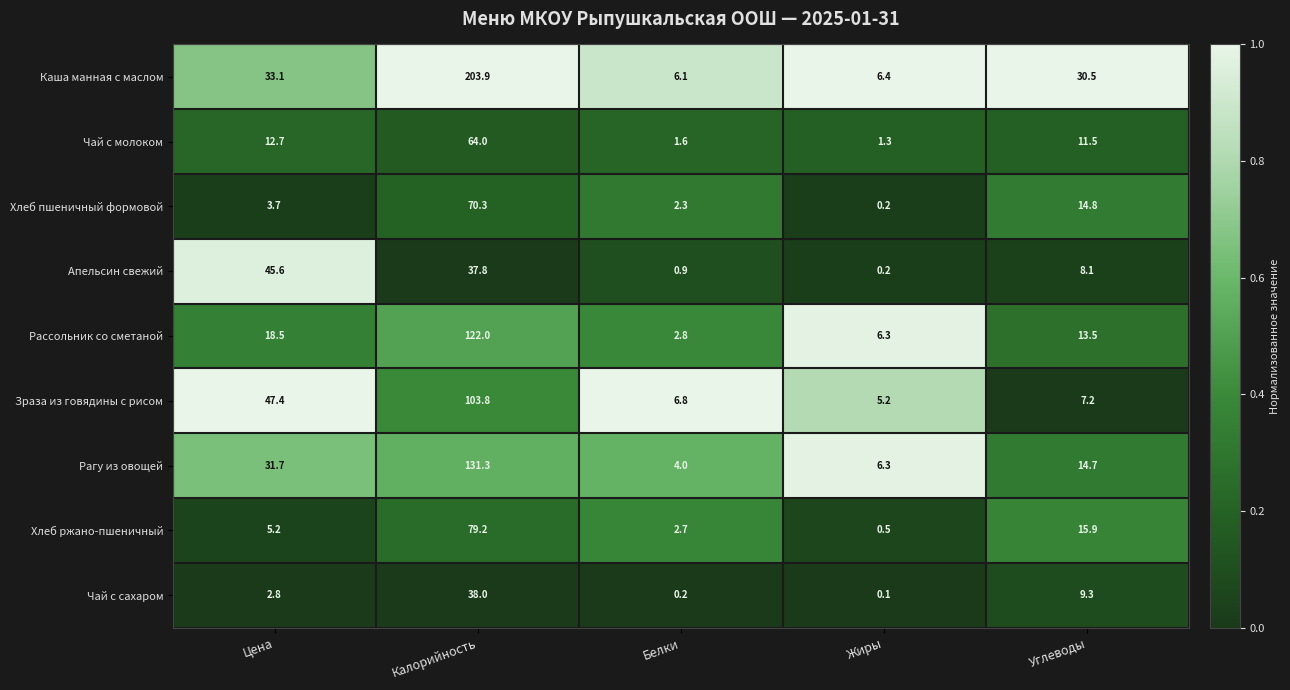

The Чай с сахаром series shows 9.3 at Углеводы. True or false?

True